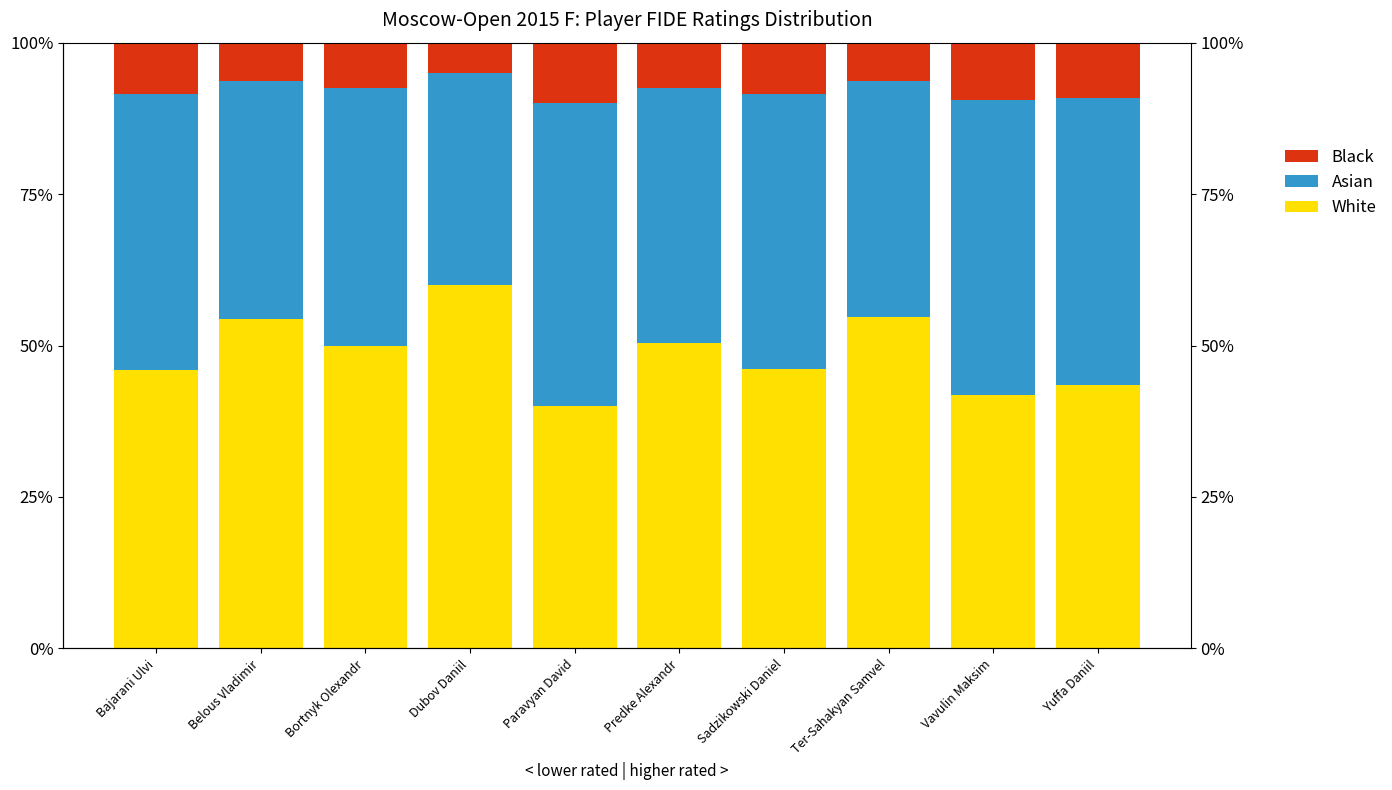

Reading left to right, transcribe all the data shown in this chart.

White: 46.0	54.4	49.9	60.0	40.0	50.4	46.2	54.7	41.8	43.5
Asian: 45.5	39.2	42.5	35.0	50.0	42.2	45.4	39.0	48.6	47.4
Black: 8.5	6.4	7.5	5.0	10.0	7.4	8.5	6.3	9.5	9.1